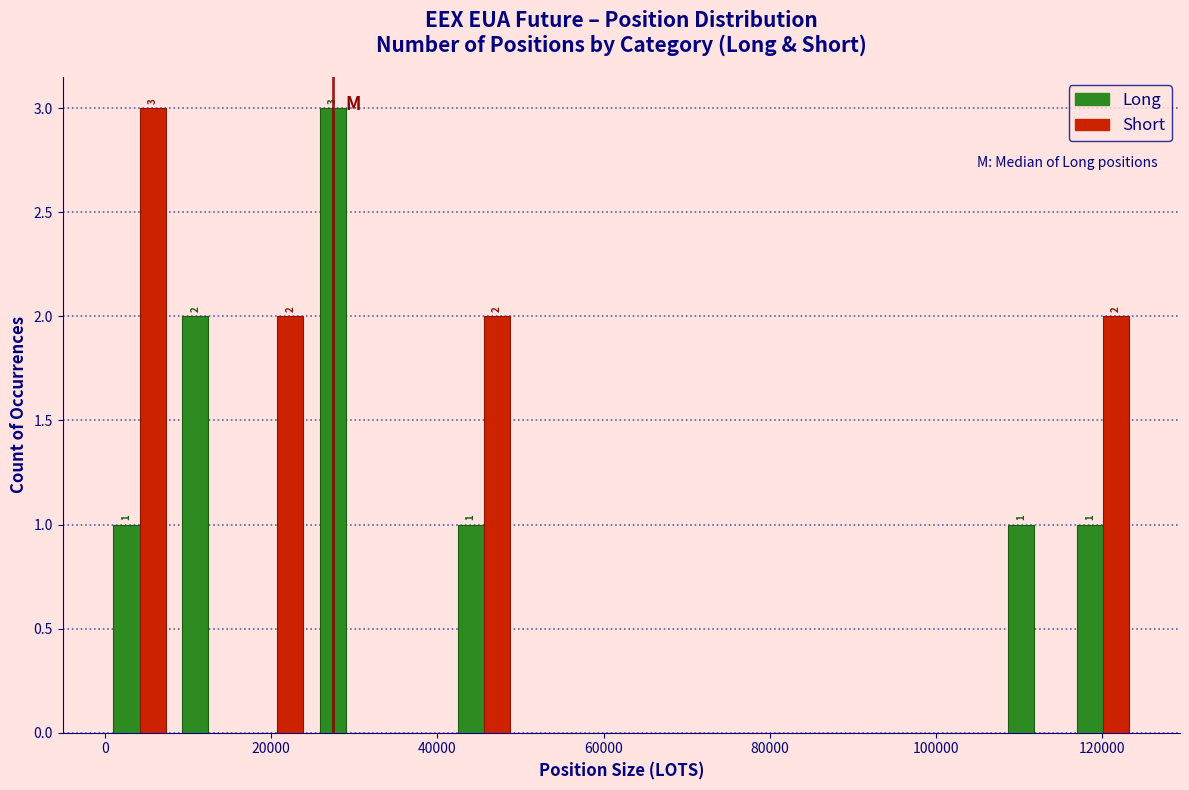

In the Long series, which range on the x-axis has the tallest bar?

24000 to 34000